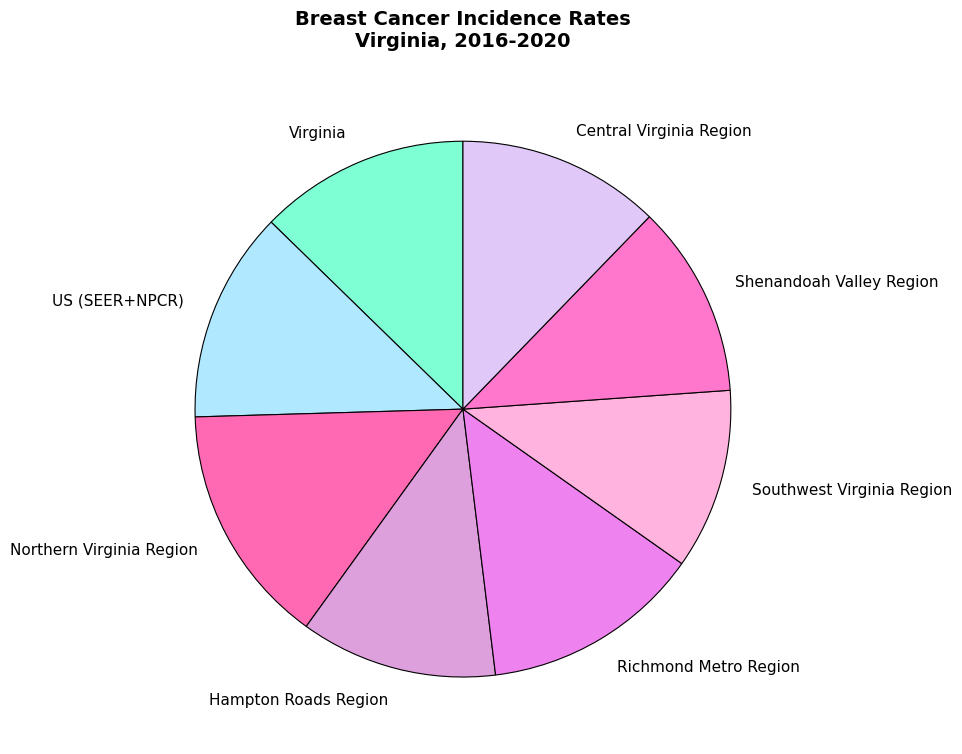

Which category has the biggest portion of the pie?

Northern Virginia Region